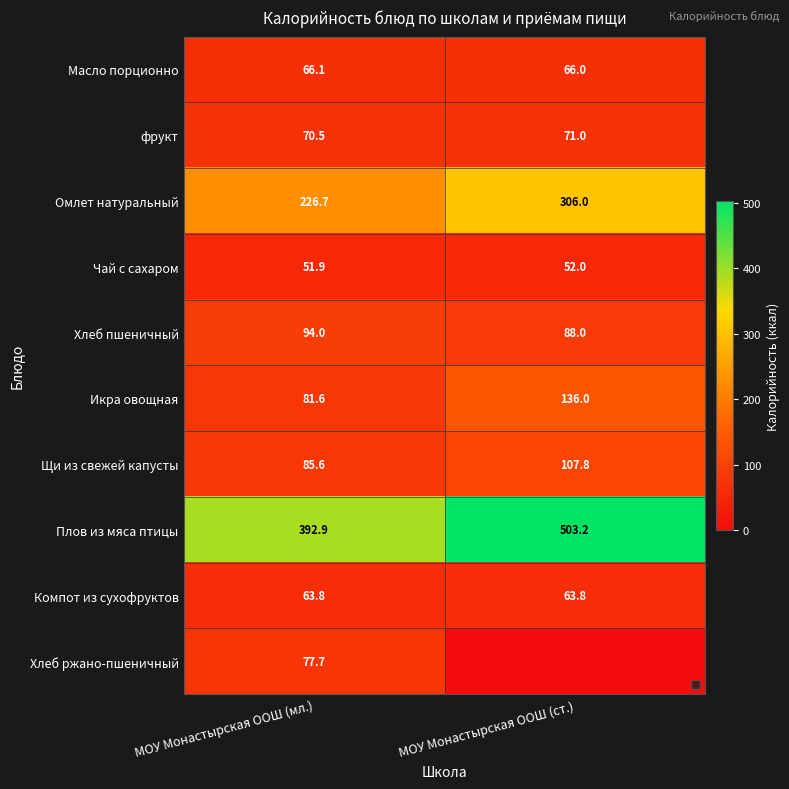

Rank the categories by Масло порционно value from lowest to highest.

МОУ Монастырская ООШ (ст.), МОУ Монастырская ООШ (мл.)